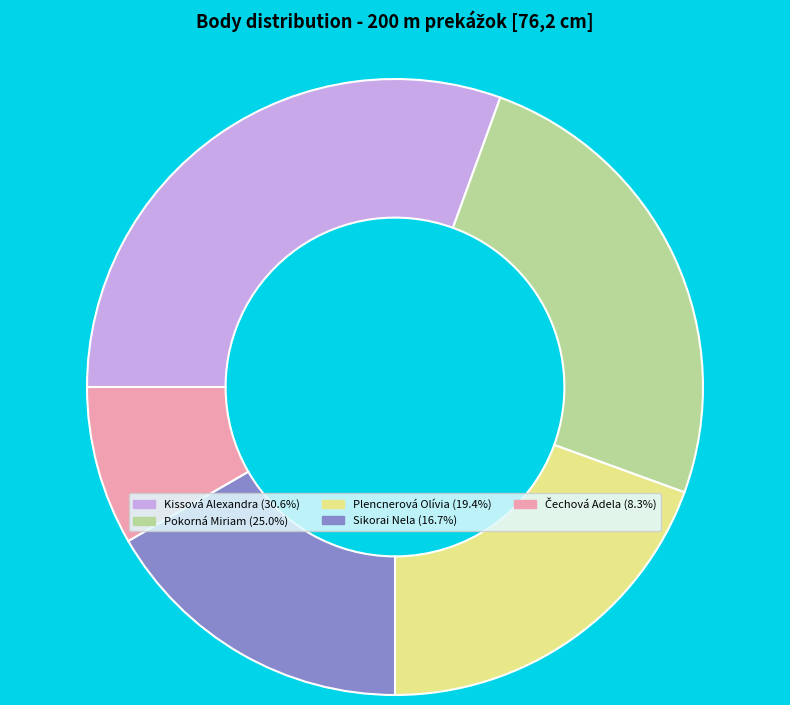

Count the number of slices in the pie.

5